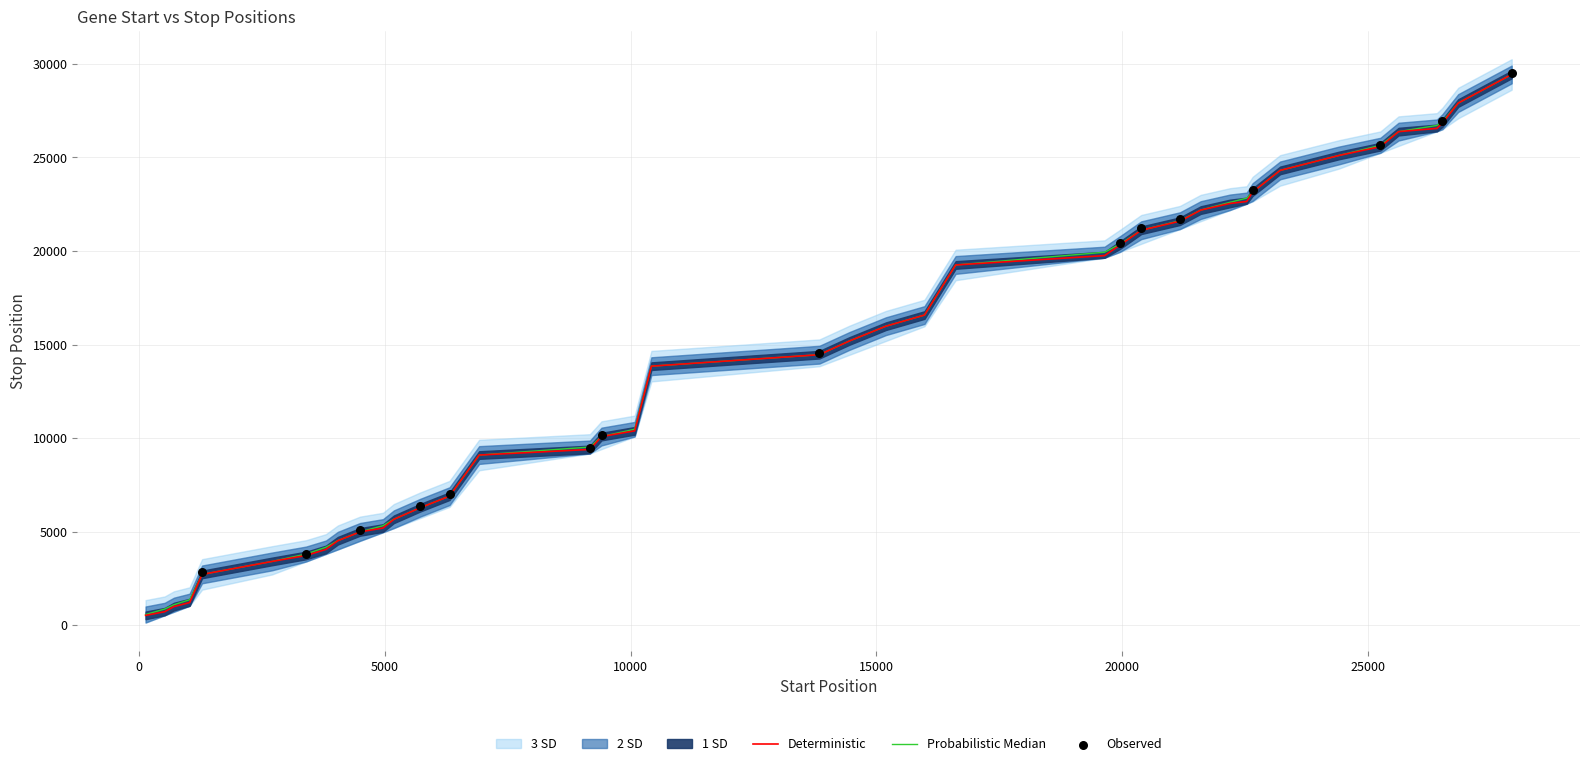

Approximately how many times larger is the value at 5723 compared to 21592?

0.3